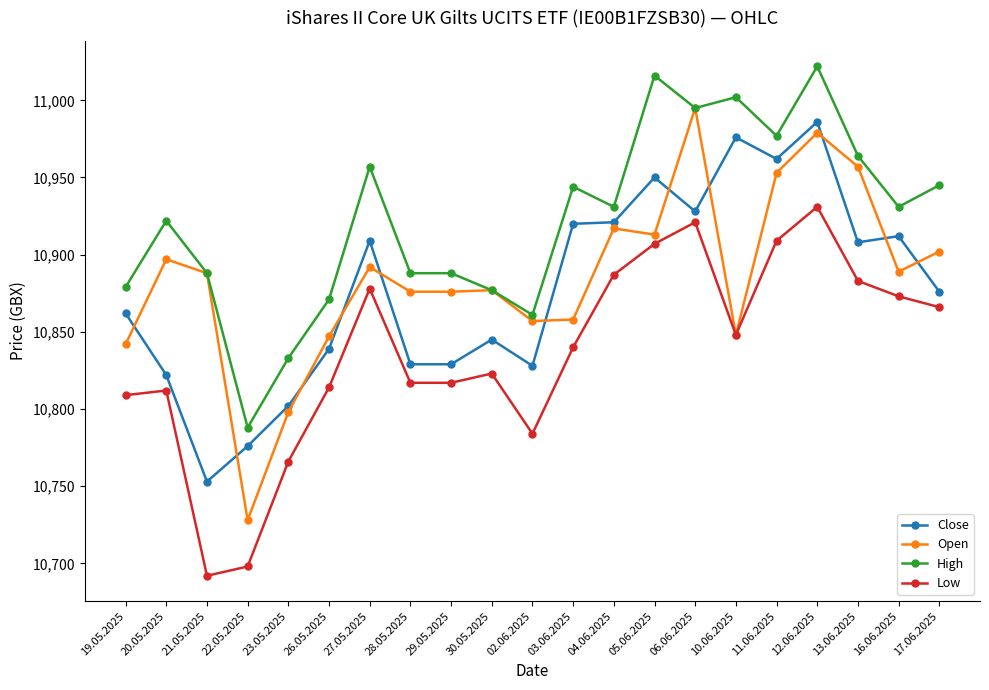

Where does the Low series first go above 10840?

27.05.2025